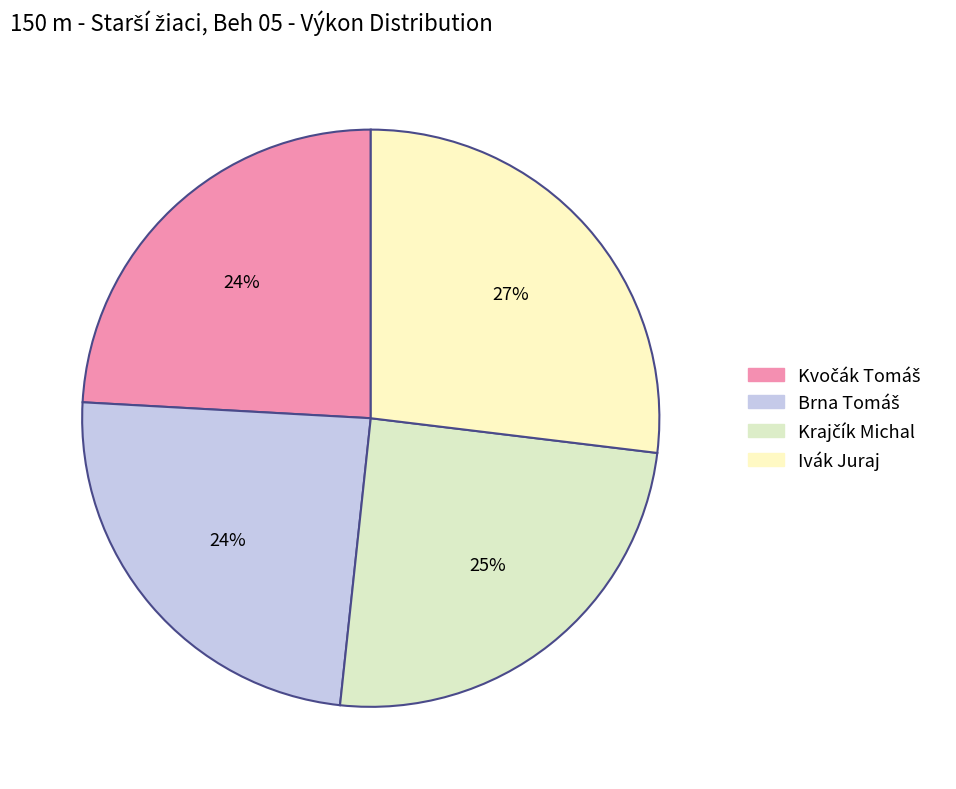

To the nearest percent, what is the average slice percentage?

25%